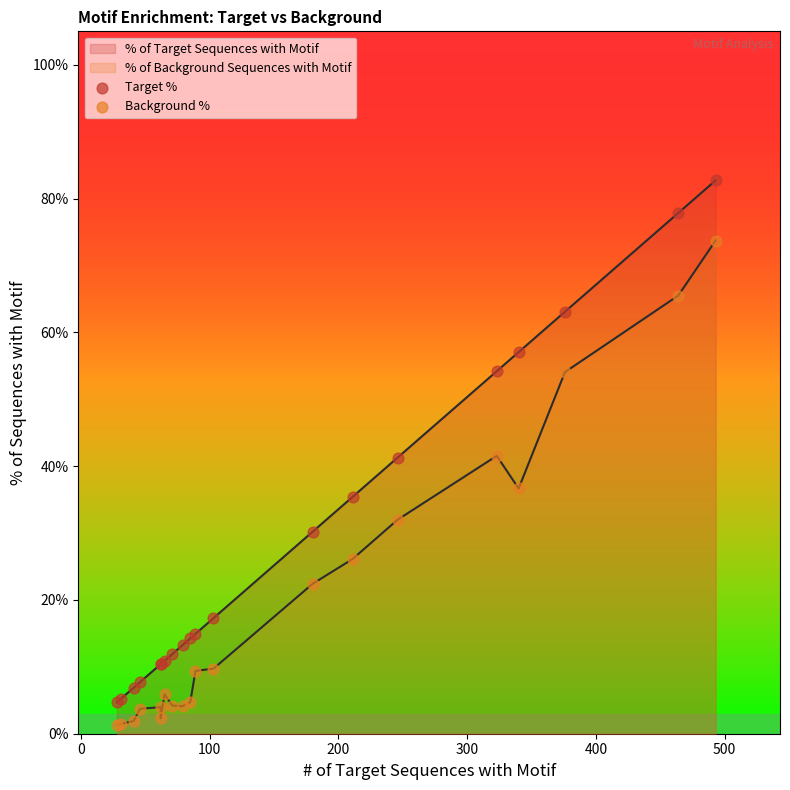

At how many categories does at least one series exceed 0?

20